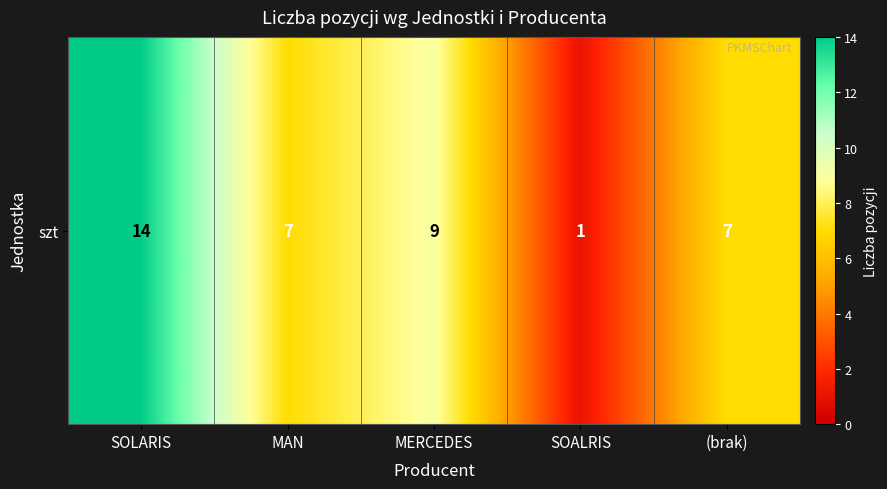

What is the minimum value shown in the chart?

1